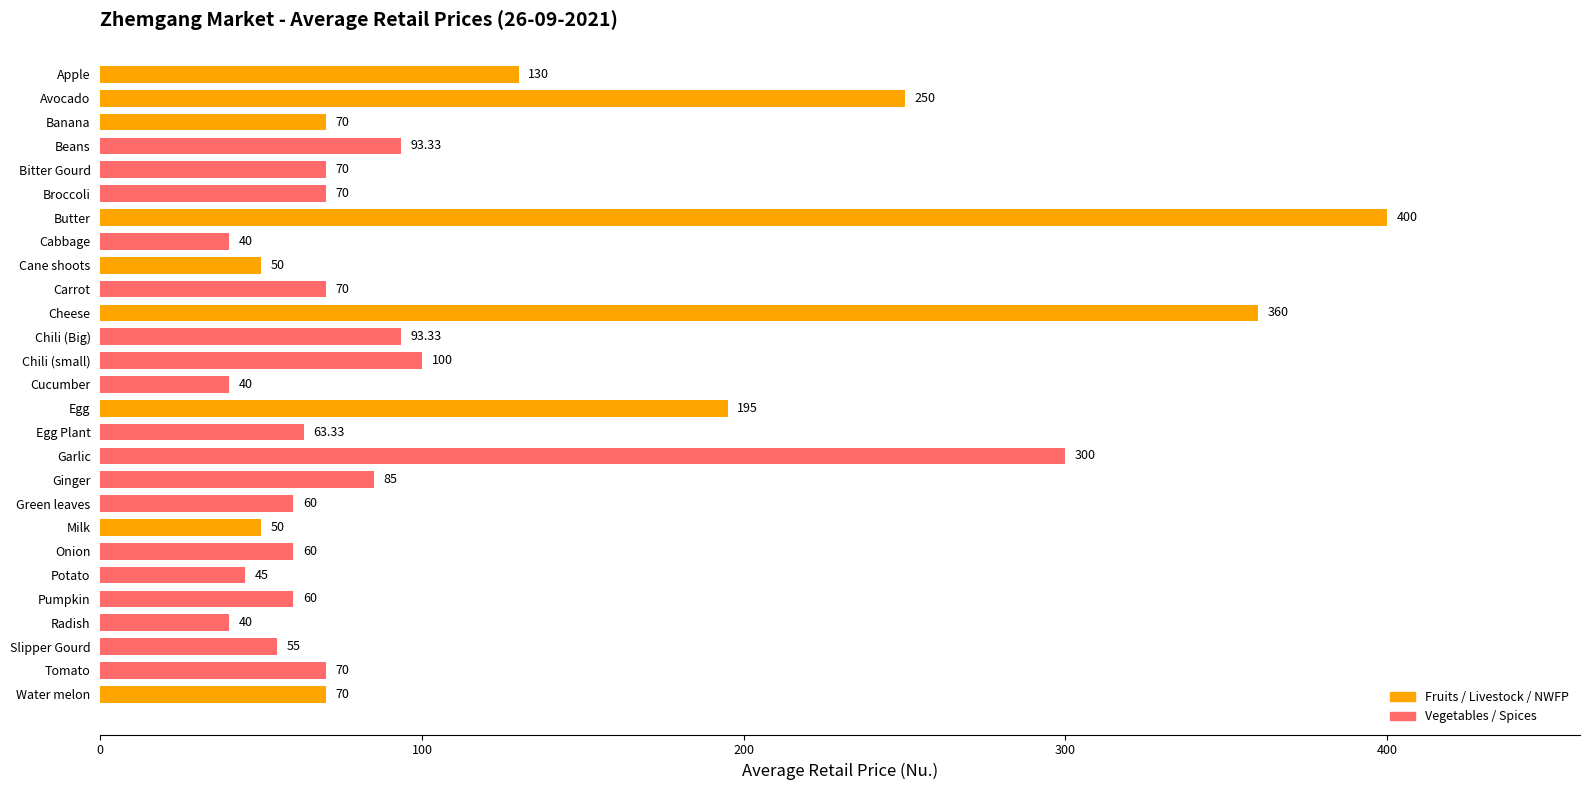

Approximately how many times larger is the value at Cucumber compared to Green leaves?

0.7